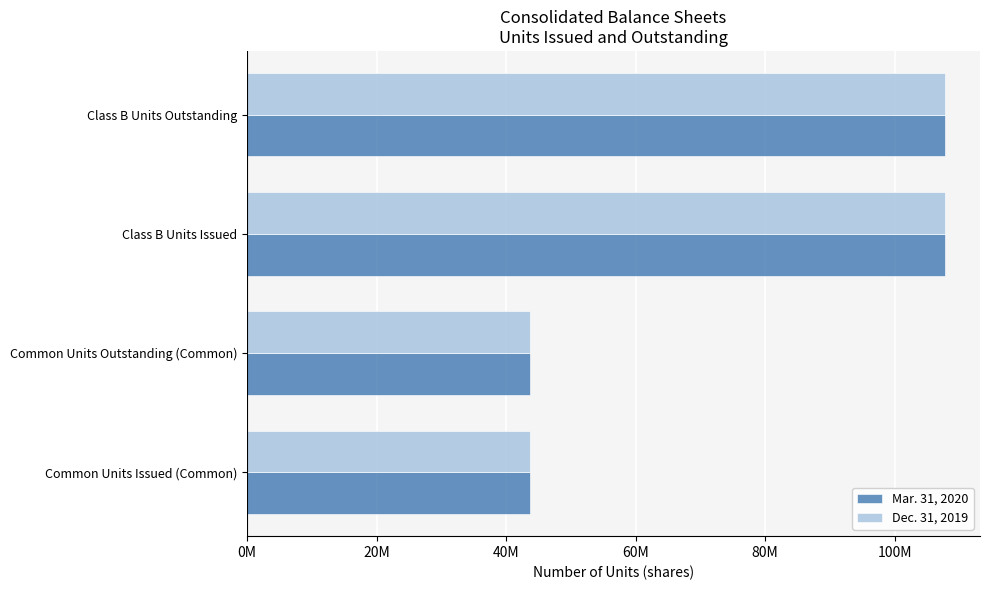

What are all the series names shown in the legend?

Mar. 31, 2020, Dec. 31, 2019